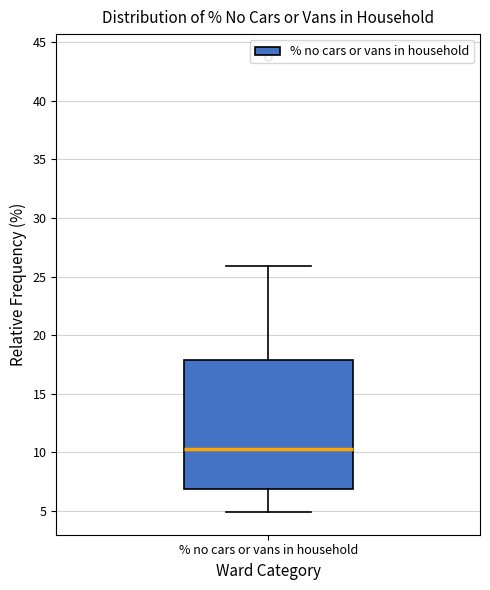

Transcribe this box plot: give where the median line is, the range the box spans, and where the two whiskers end, as read against the y-axis. The values are not printed on the chart, so give them approximately, as read against the axis.

median 10.5, box 7.0 to 18.0, whiskers 5.0 to 26.0